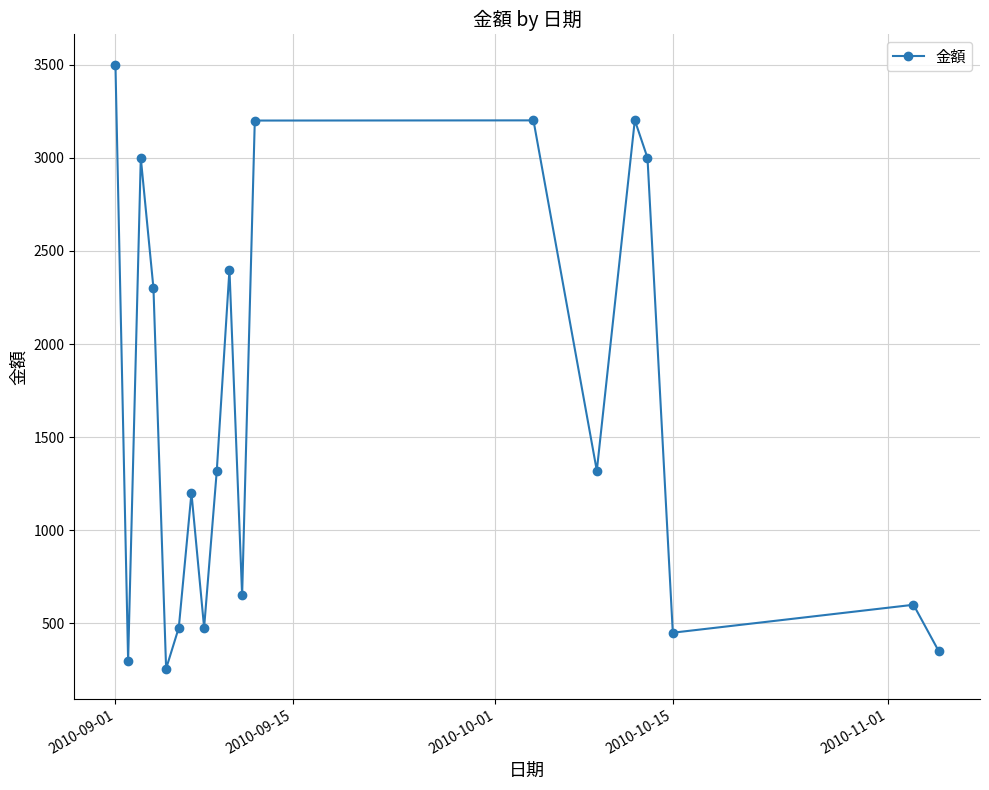

True or false: there are more than 0 points higher than both neighbors.

True